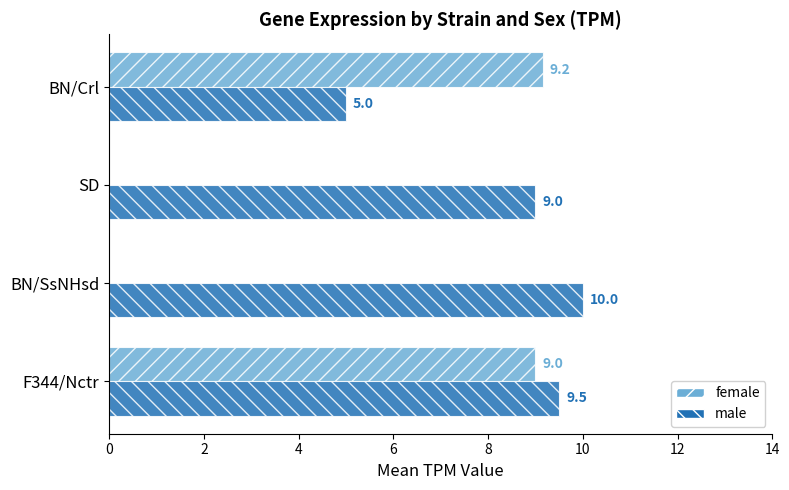

What is the maximum value shown in the chart?

10.0